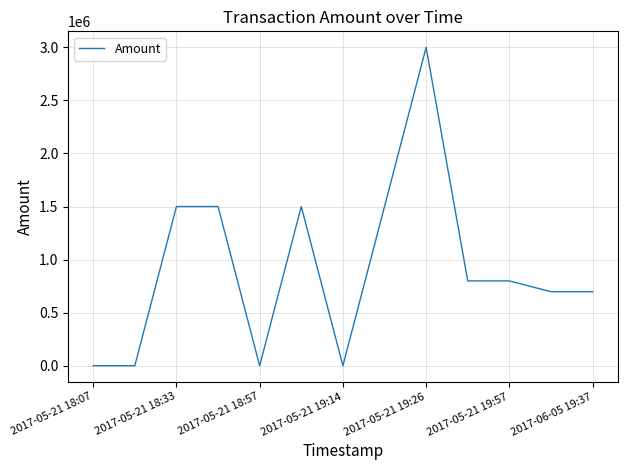

What is the difference between the maximum and minimum values?

2999500.0